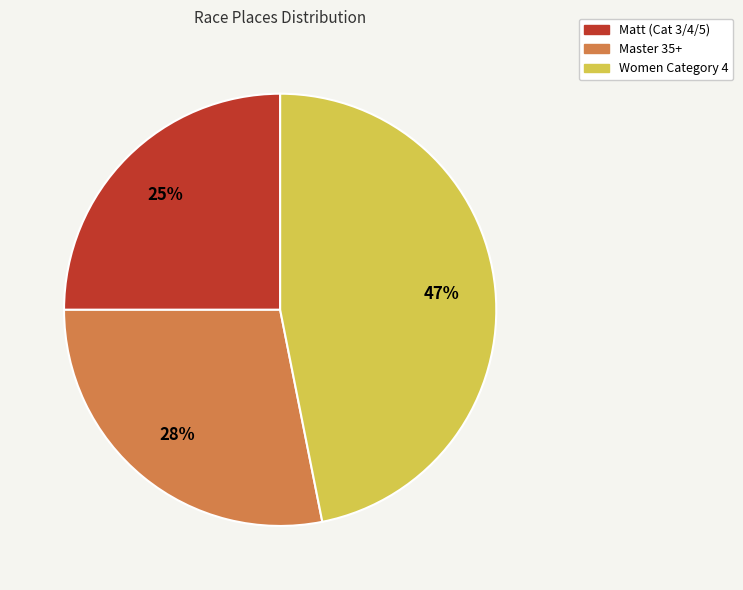

Is the sum of Women Category 4 and Matt (Cat 3/4/5) greater than half?

Yes